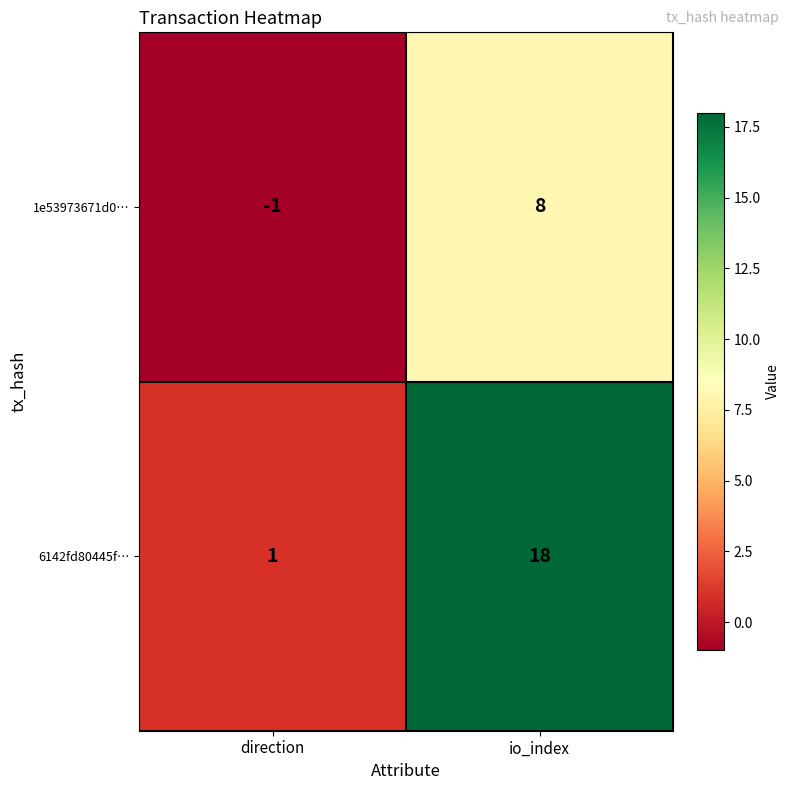

Reading left to right, extract all data points from this chart.

1e53973671d0…: -1	8
6142fd80445f…: 1	18